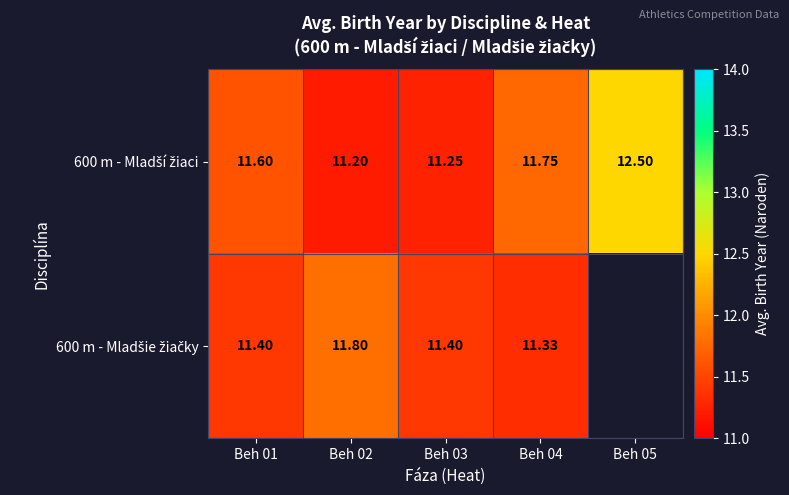

What is the total value across all series at Beh 01?

23.0